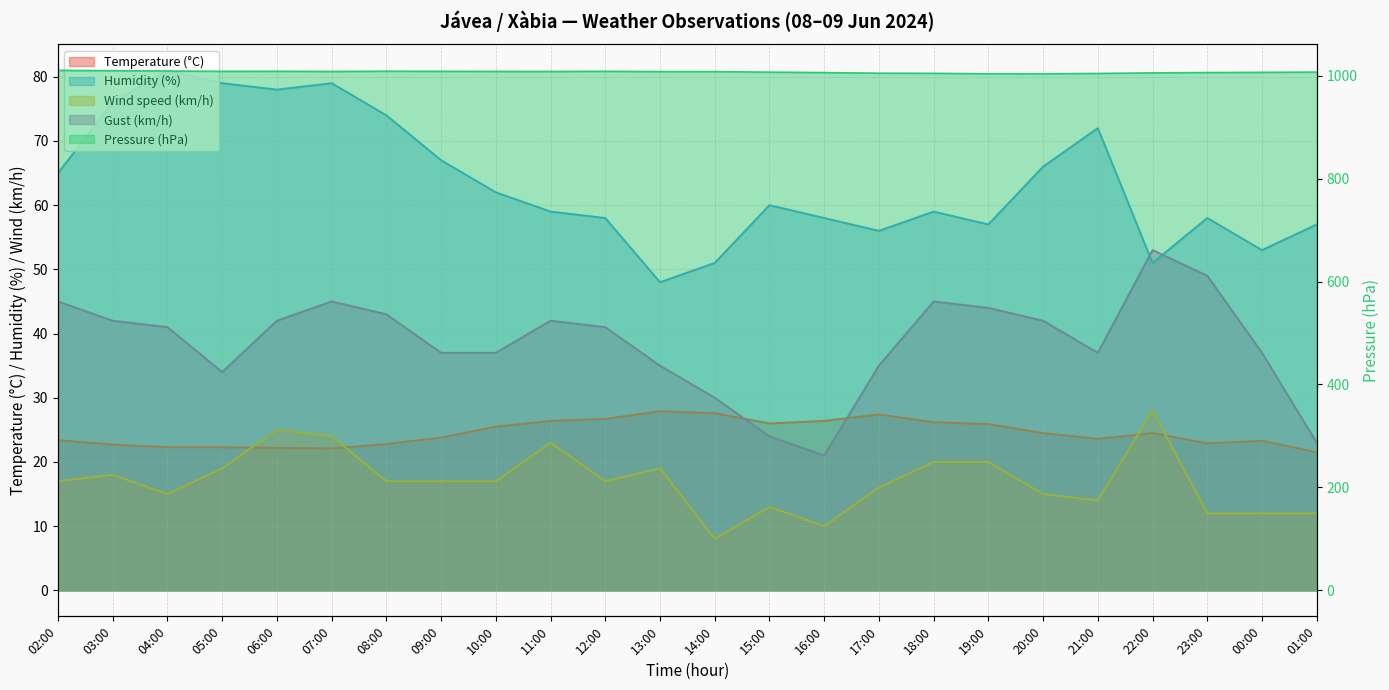

At which category is the sum across all series the highest?

07:00